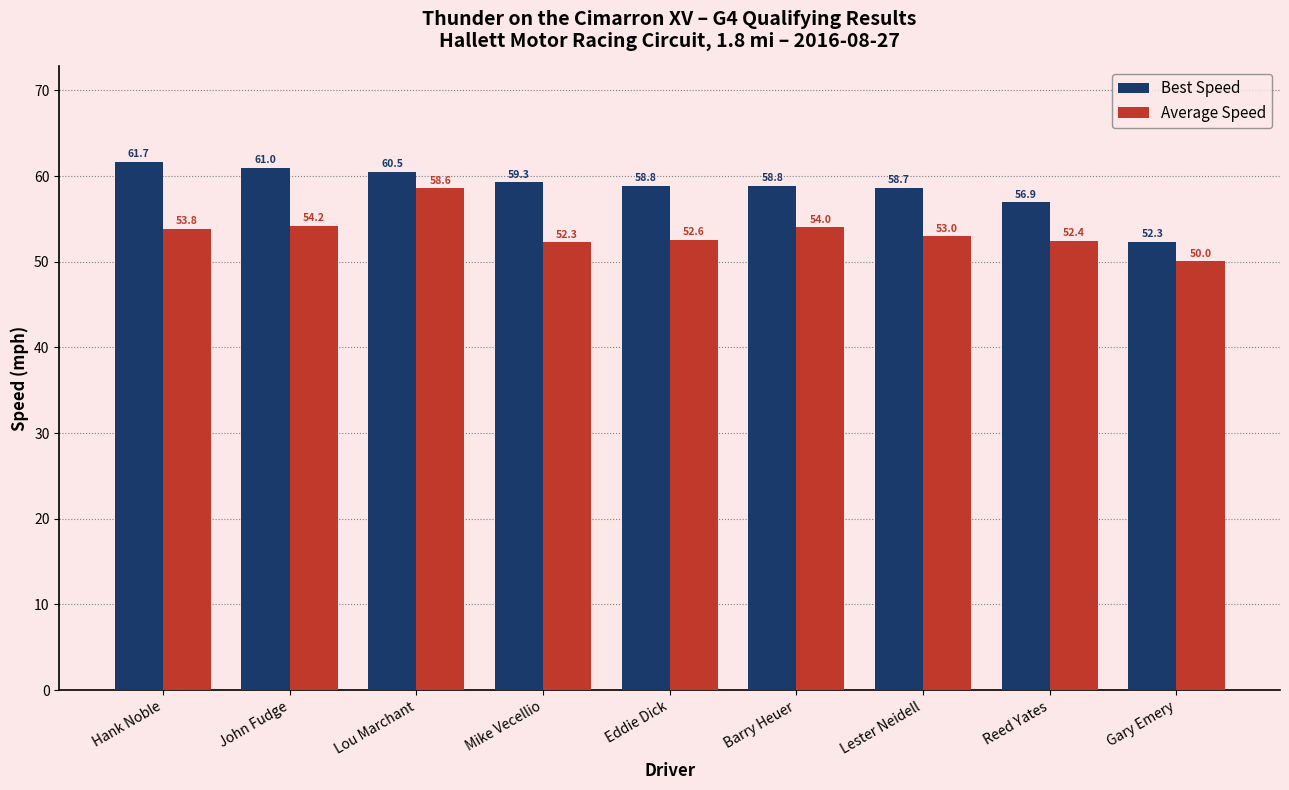

What is the total value across all series at John Fudge?

115.2